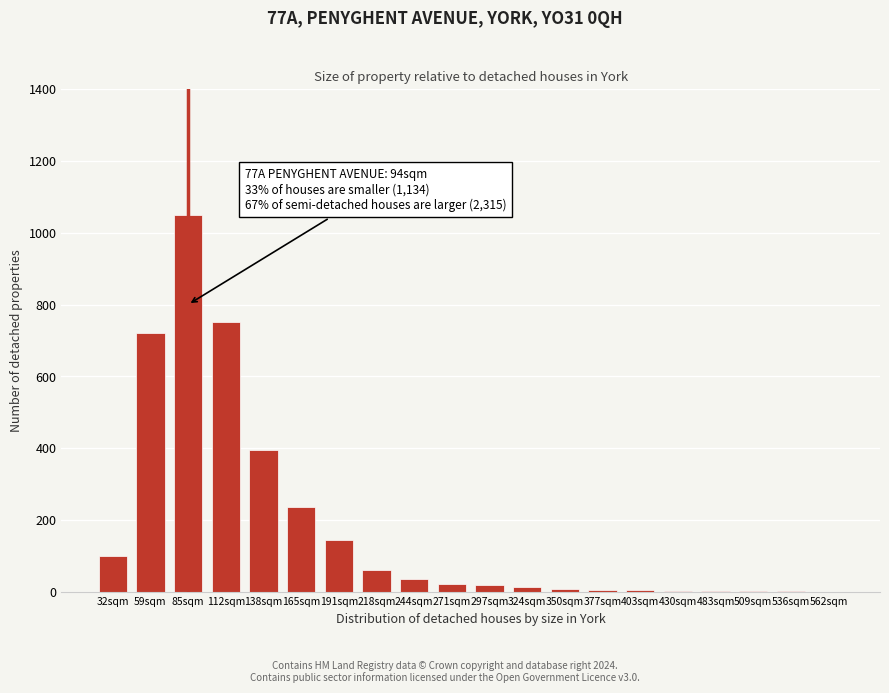

True or false: the data shows 750 at 112sqm.

True